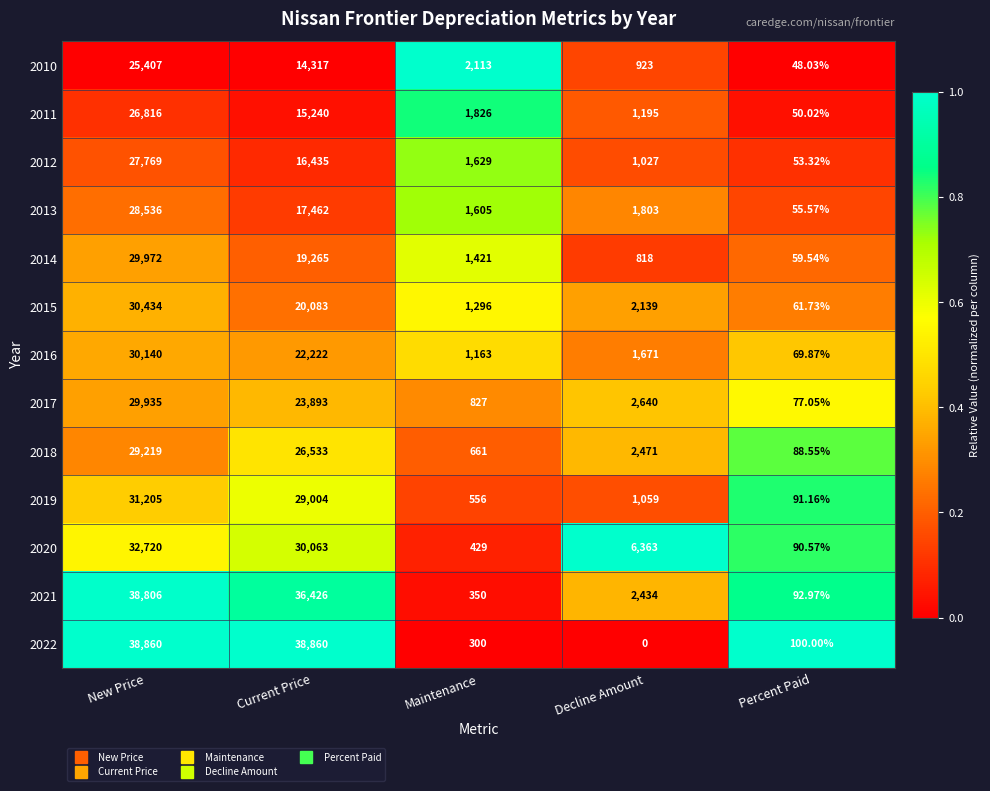

Is the value of 2013 at Decline Amount greater than the value of 2016 at Maintenance?

Yes